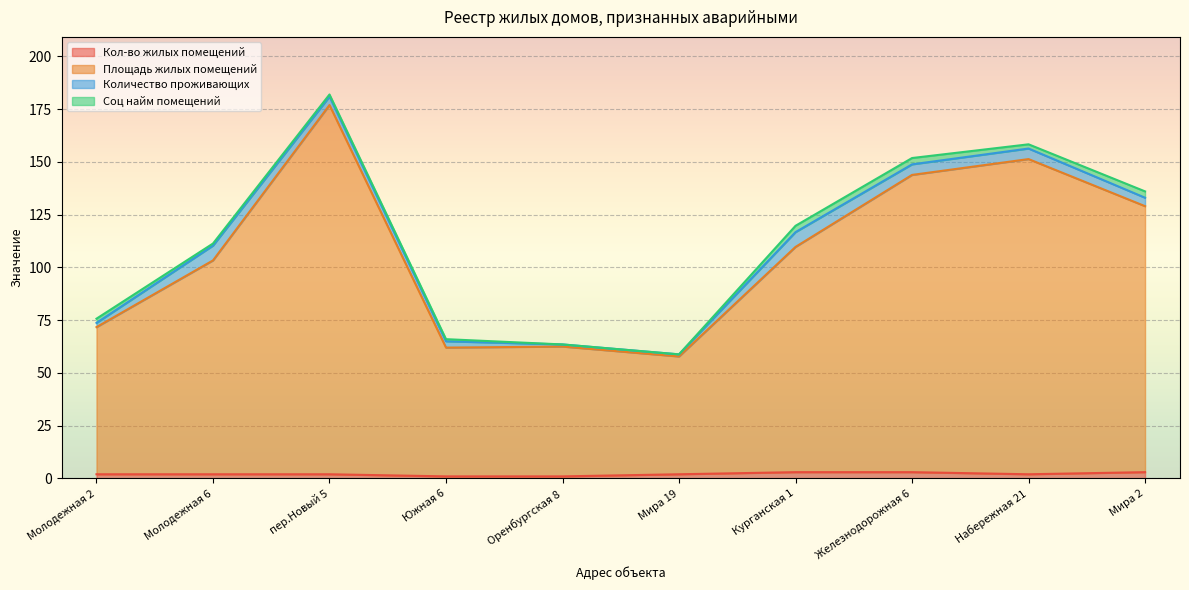

Is it true that Площадь жилых помещений equals 62.0 at Южная 6?

True